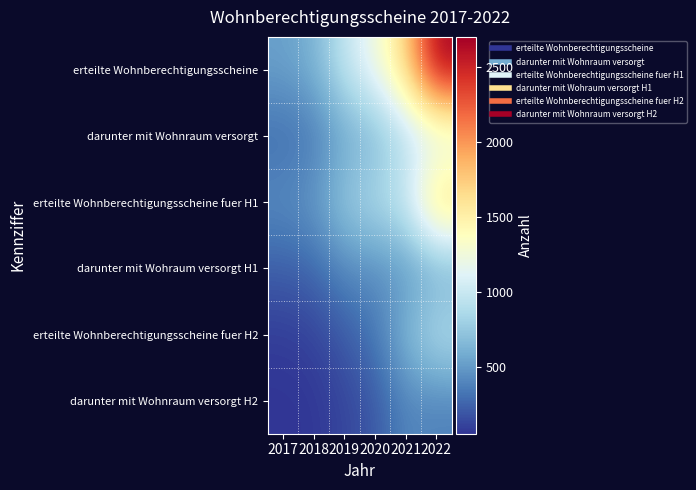

At how many categories does at least one series exceed 2277?

1